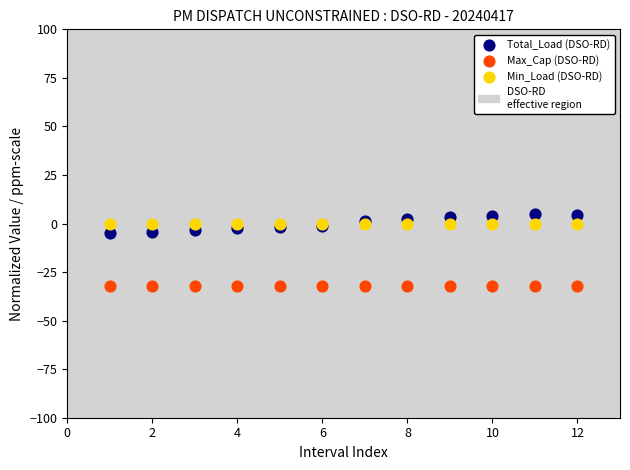

Which series contains the lowest Y value?

Max_Cap (DSO-RD)